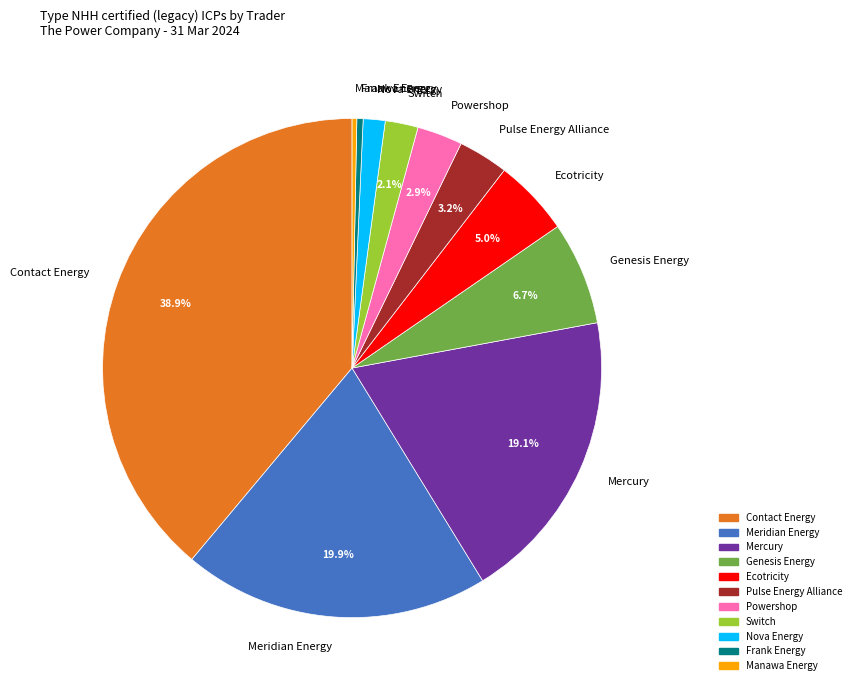

Which slice is the largest?

Contact Energy